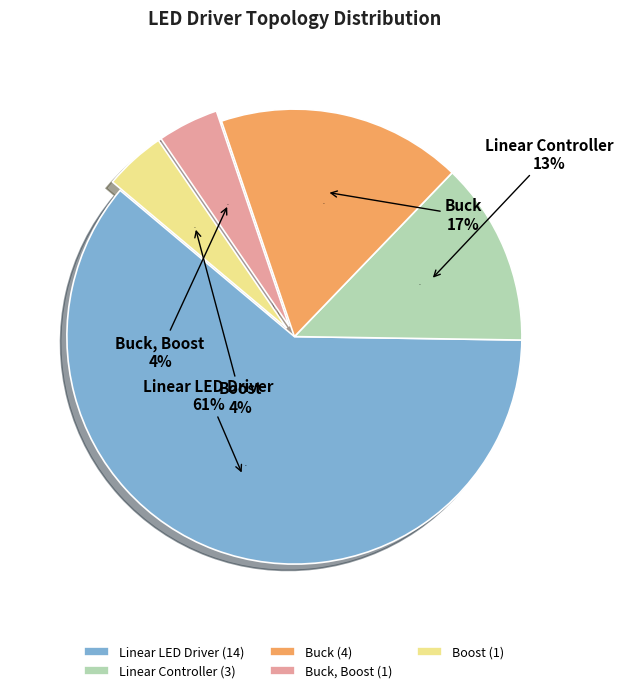

How much of the chart is everything except Boost?

95.7%